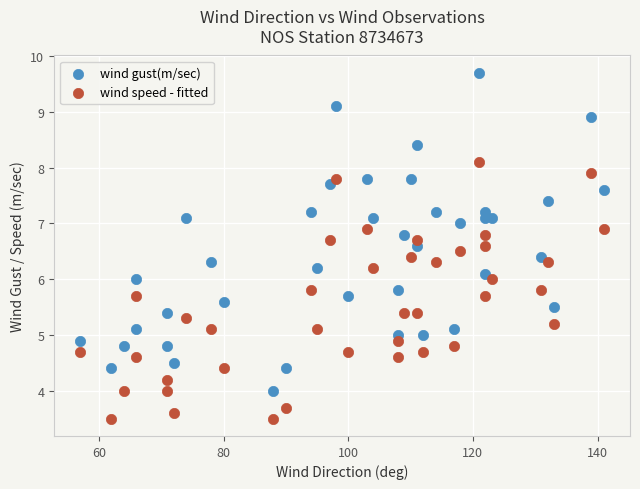

Which series reaches the minimum Y coordinate?

wind speed - fitted